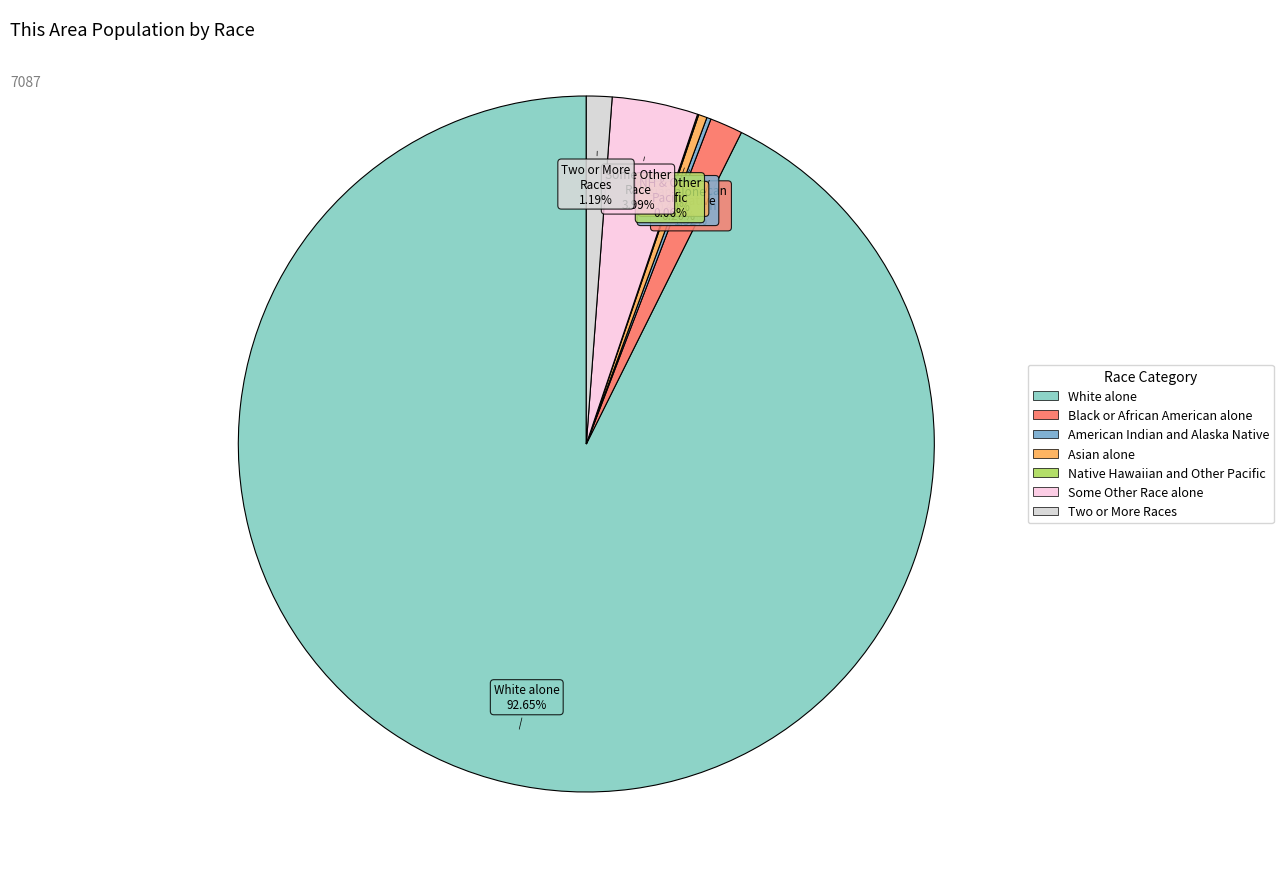

How many segments does this pie chart have?

7